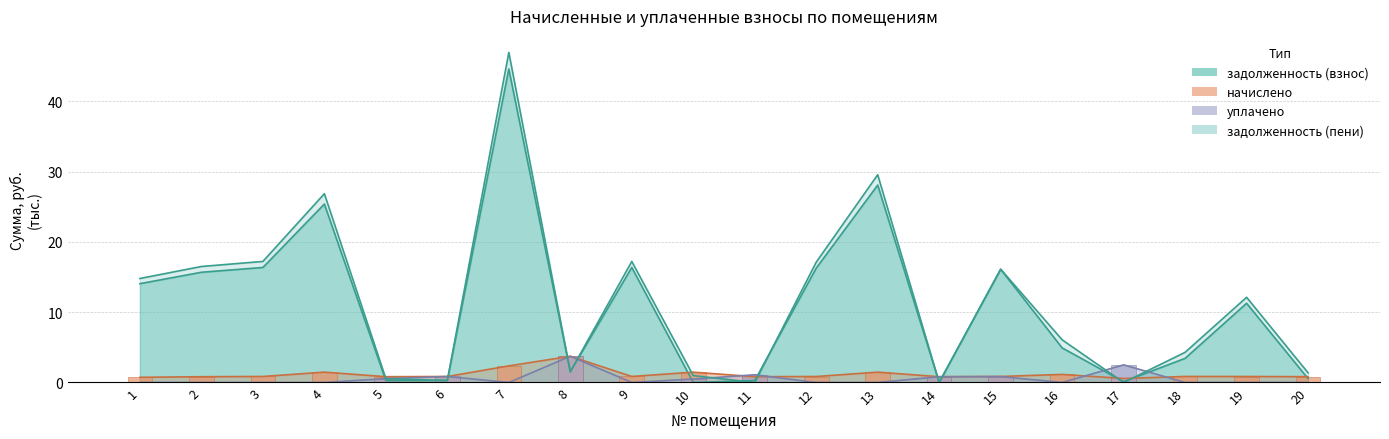

What is the difference between the maximum and minimum values in the уплачено (бар) series?

3.7